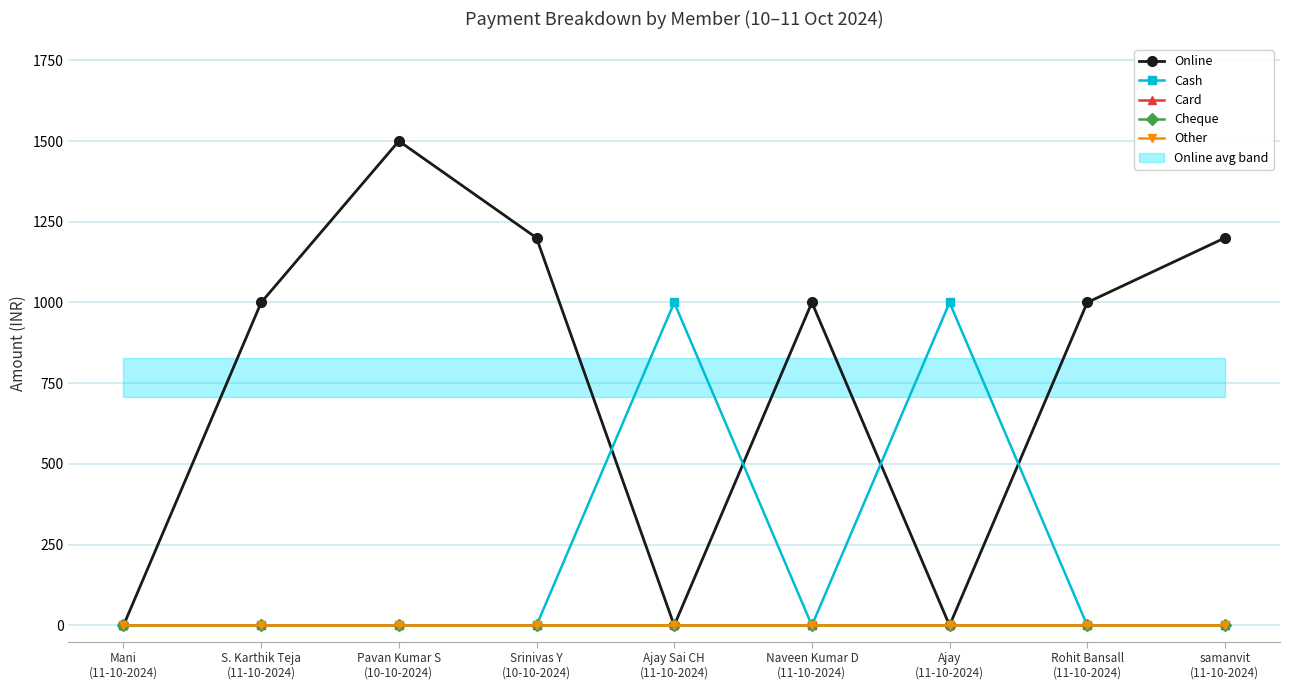

List the series in order of their peak value, lowest first.

Card, Cheque, Other, Cash, Online